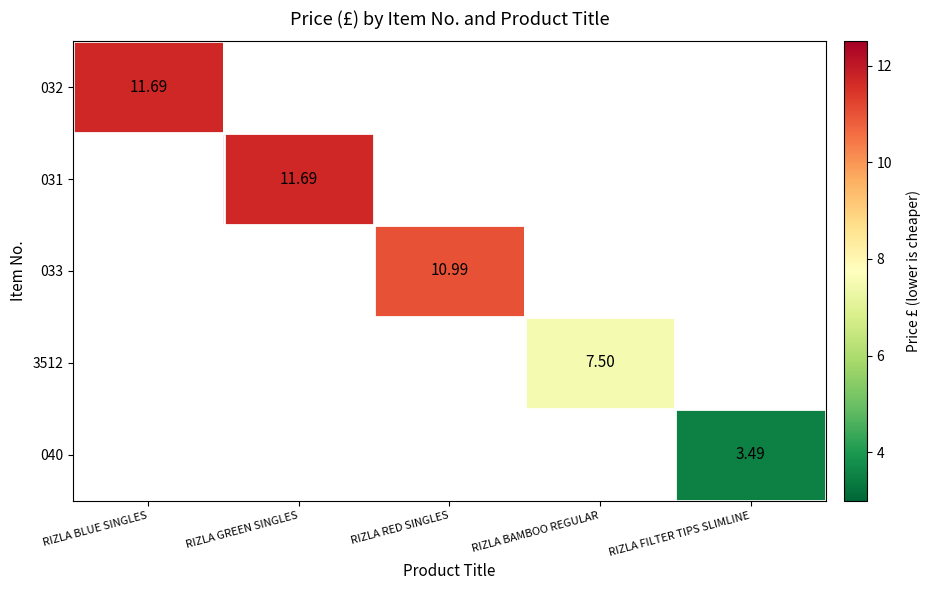

How many values in the 032 series exceed 0?

1